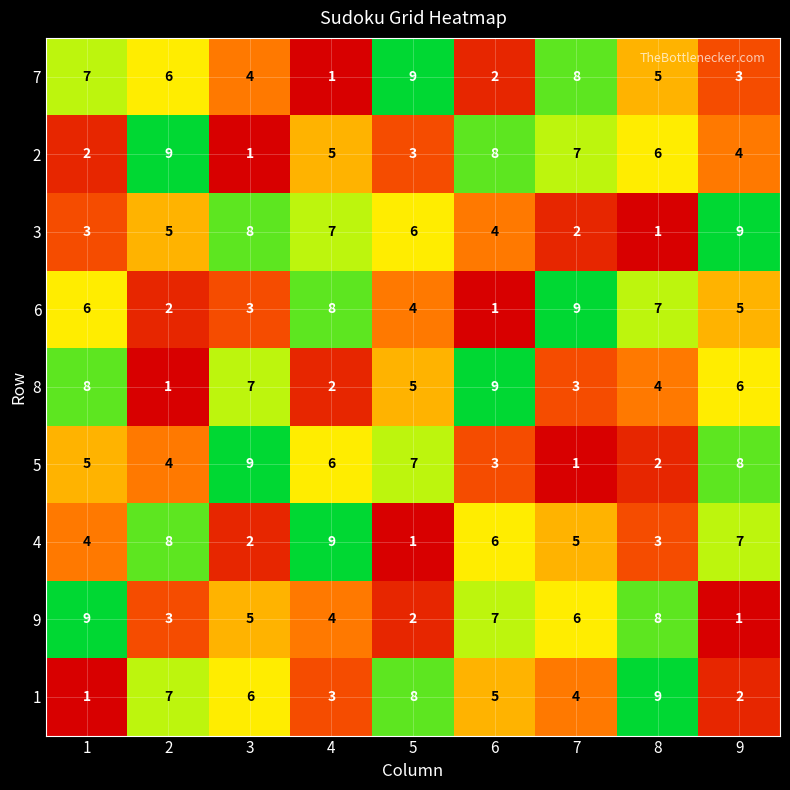

What is the sum of all 3 values?

45